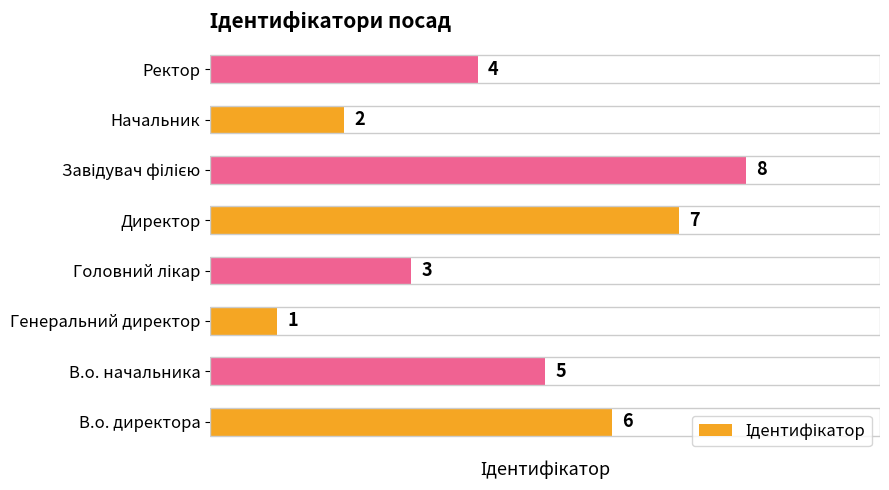

Which has a higher value, Директор or Генеральний директор?

Директор